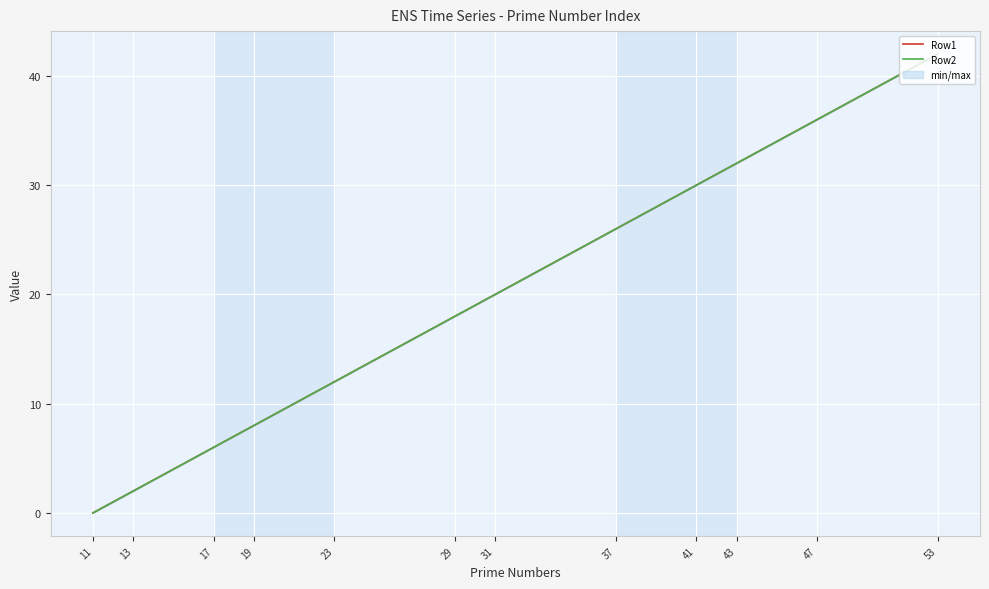

True or false: Row2 and Row1 cross at least once.

False